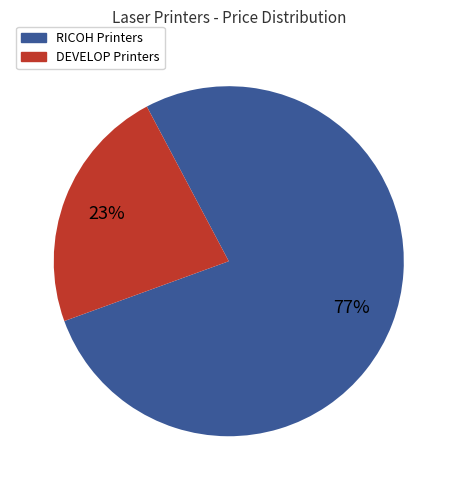

Is there any slice that represents more than half of the pie?

Yes